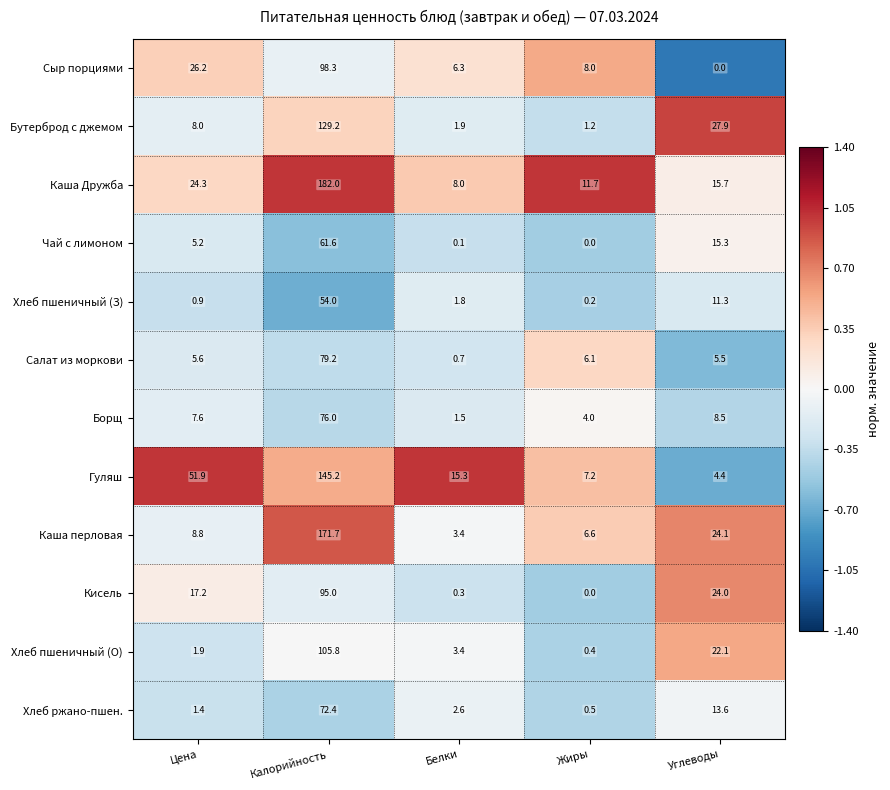

Which category has the highest value in the Гуляш series?

Калорийность